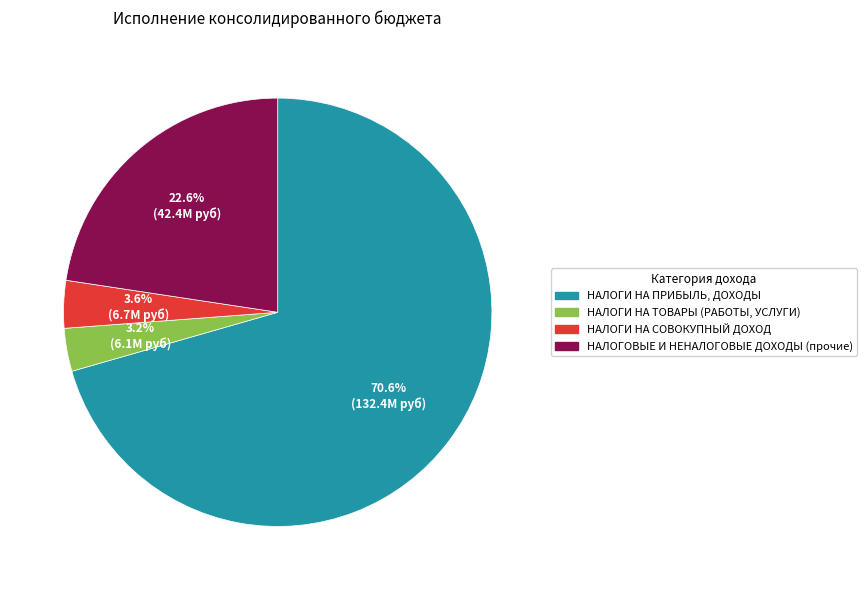

Does НАЛОГИ НА СОВОКУПНЫЙ ДОХОД account for over 50% of the chart?

No